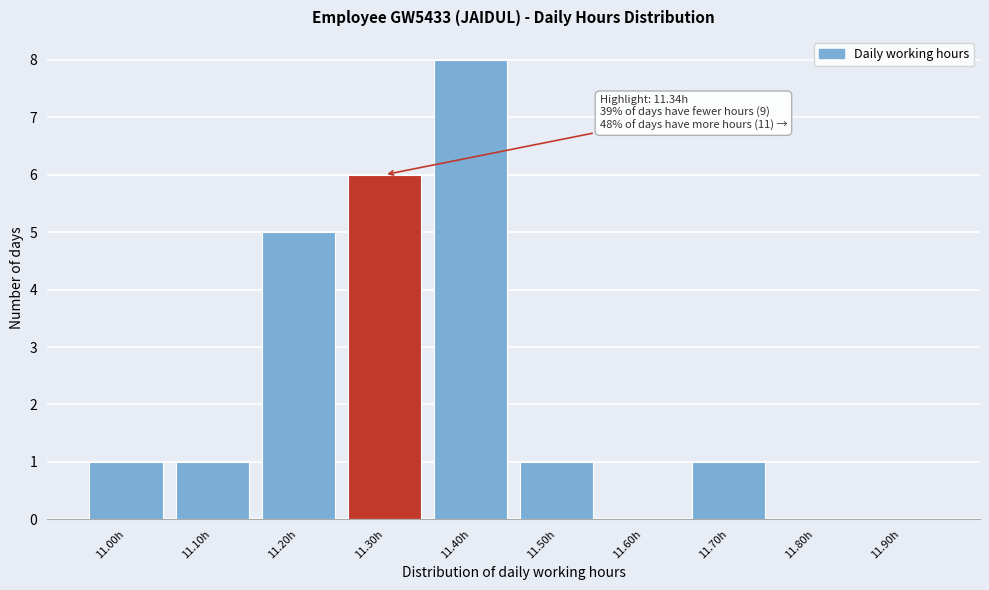

Reading left to right, transcribe all the data shown in this chart.

11.00h=1	11.10h=1	11.20h=5	11.30h=6	11.40h=8	11.50h=1	11.60h=0	11.70h=1	11.80h=0	11.90h=0